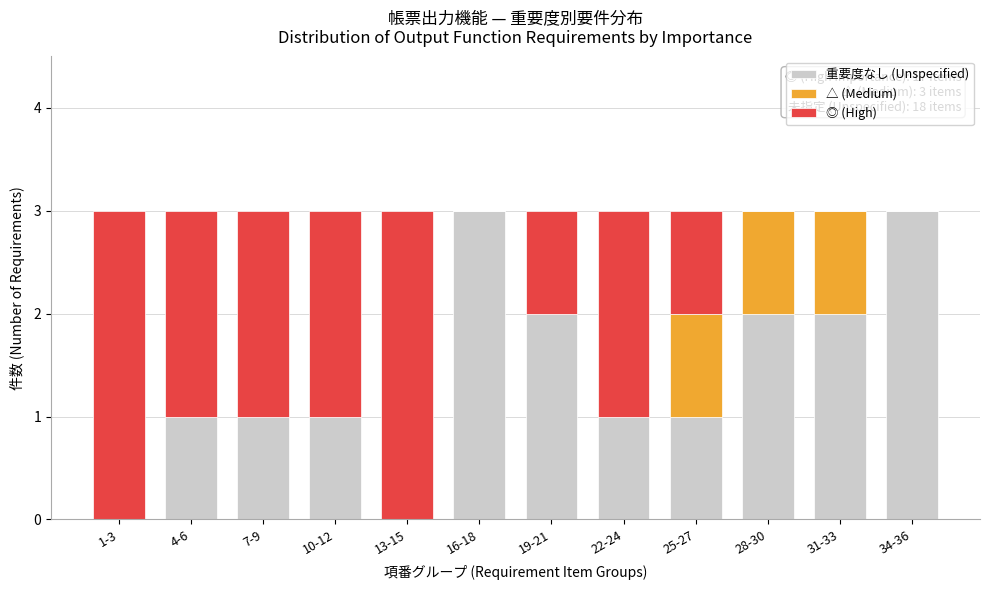

What is the sum of the 重要度なし (Unspecified) values at 25-27 and 31-33?

3